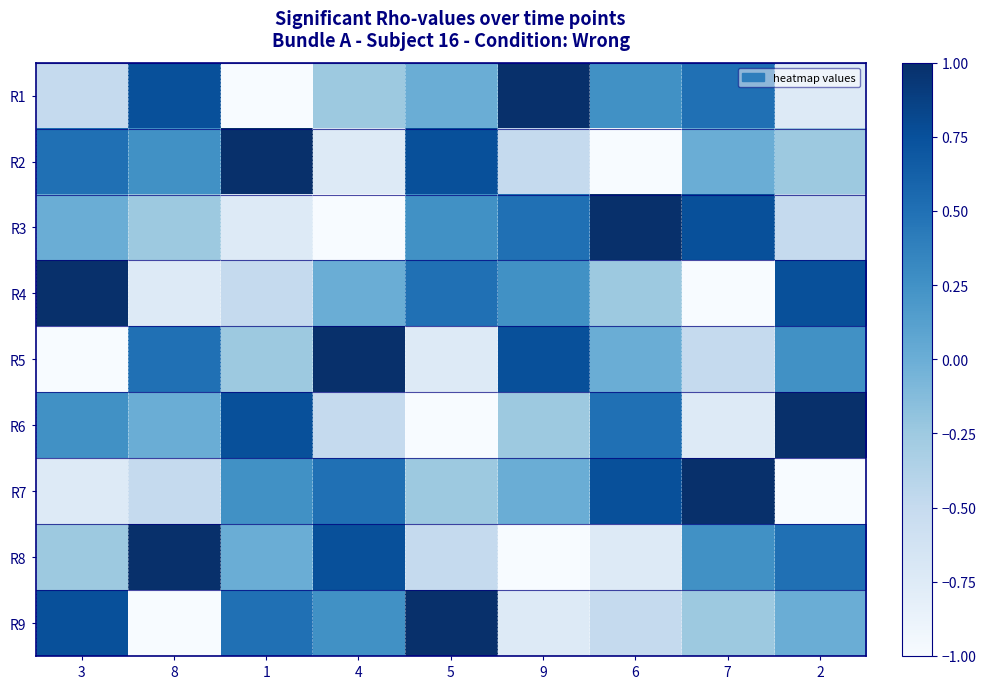

Reading left to right, list all the values displayed in this chart.

R1: 3=-0.5	8=0.8	1=-1.0	4=-0.2	5=0.0	9=1.0	6=0.2	7=0.5	2=-0.8
R2: 3=0.5	8=0.2	1=1.0	4=-0.8	5=0.8	9=-0.5	6=-1.0	7=0.0	2=-0.2
R3: 3=0.0	8=-0.2	1=-0.8	4=-1.0	5=0.2	9=0.5	6=1.0	7=0.8	2=-0.5
R4: 3=1.0	8=-0.8	1=-0.5	4=0.0	5=0.5	9=0.2	6=-0.2	7=-1.0	2=0.8
R5: 3=-1.0	8=0.5	1=-0.2	4=1.0	5=-0.8	9=0.8	6=0.0	7=-0.5	2=0.2
R6: 3=0.2	8=0.0	1=0.8	4=-0.5	5=-1.0	9=-0.2	6=0.5	7=-0.8	2=1.0
R7: 3=-0.8	8=-0.5	1=0.2	4=0.5	5=-0.2	9=0.0	6=0.8	7=1.0	2=-1.0
R8: 3=-0.2	8=1.0	1=0.0	4=0.8	5=-0.5	9=-1.0	6=-0.8	7=0.2	2=0.5
R9: 3=0.8	8=-1.0	1=0.5	4=0.2	5=1.0	9=-0.8	6=-0.5	7=-0.2	2=0.0